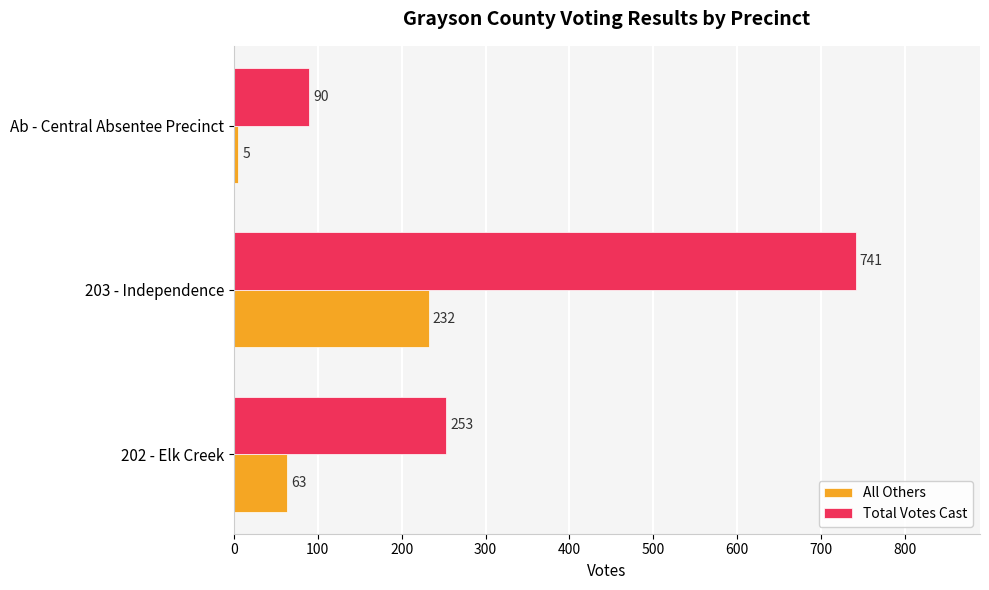

What is the difference between the maximum and minimum values in the All Others series?

227